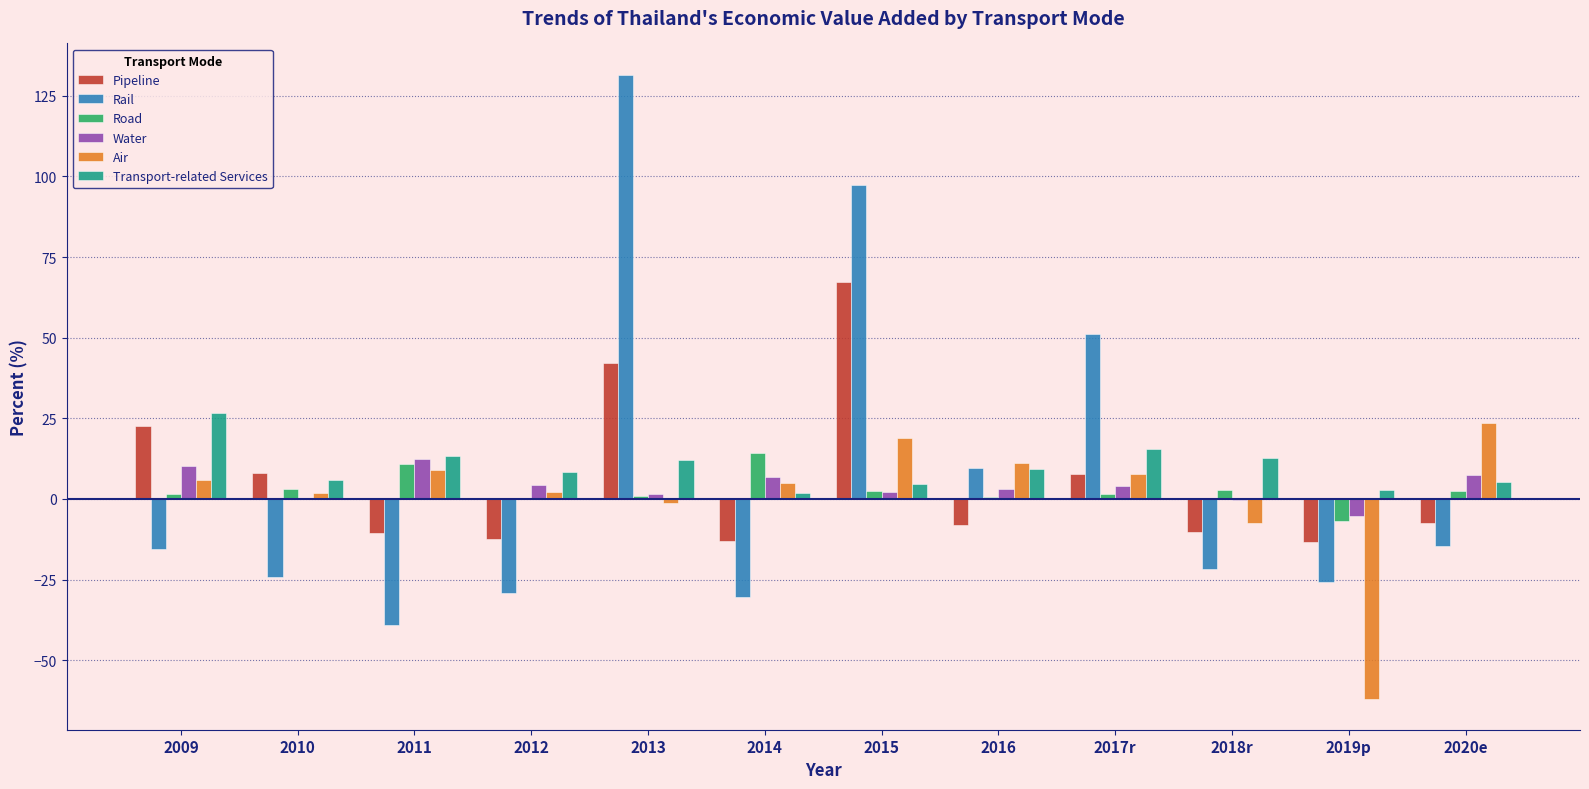

Is it true that Pipeline equals -2.7 at 2014?

False